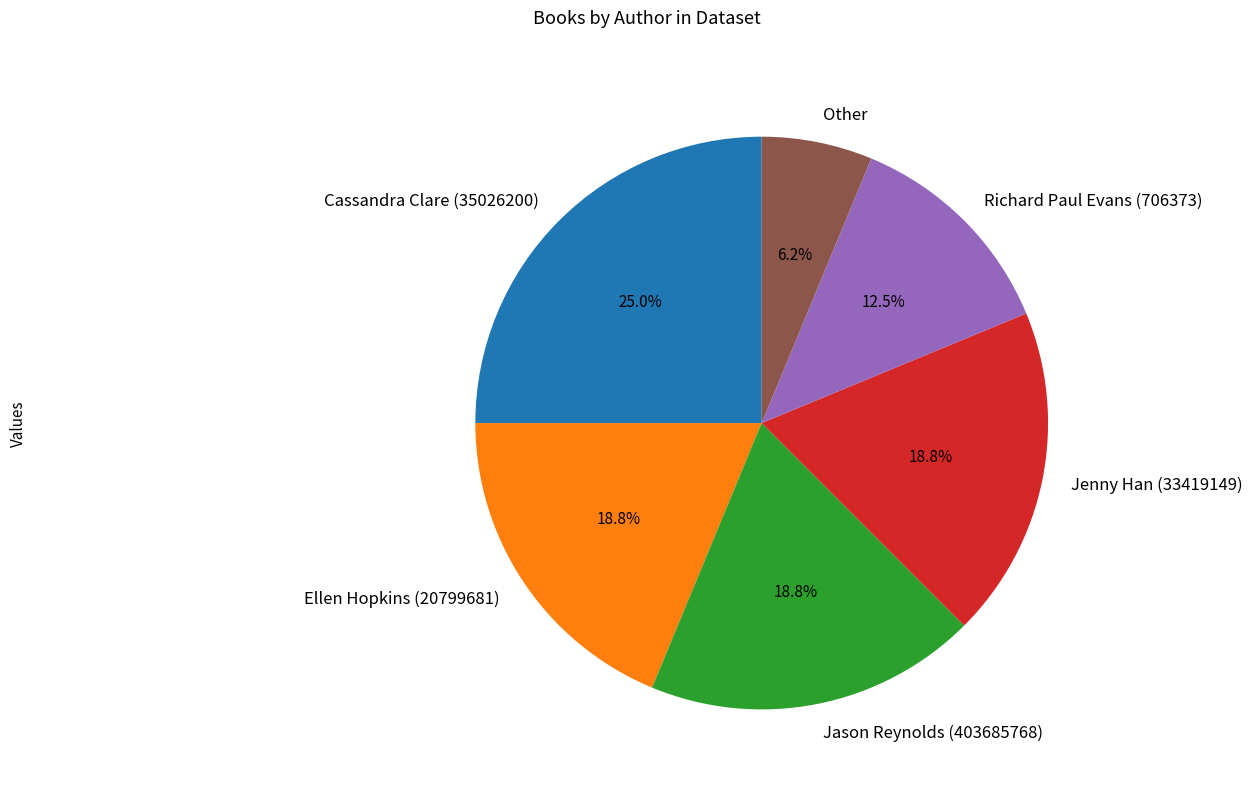

Which slice is the smallest?

Other